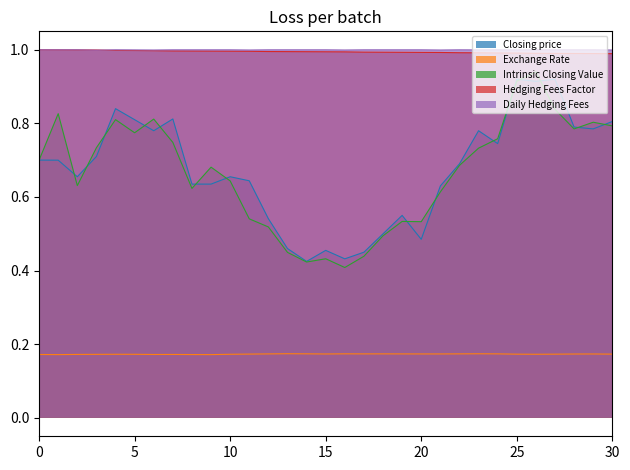

How many categories are shown in the chart?

31